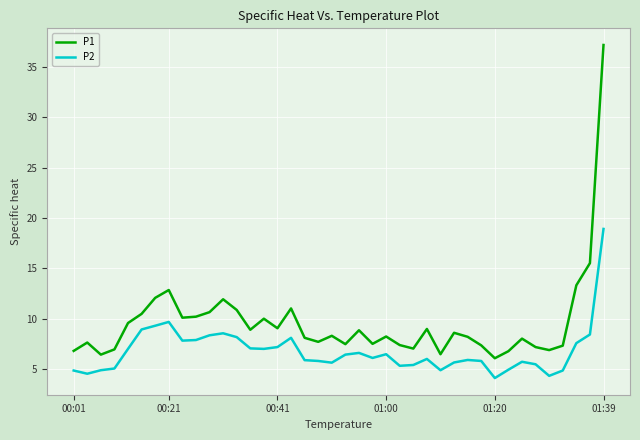

Which series has the widest spread of values?

P1